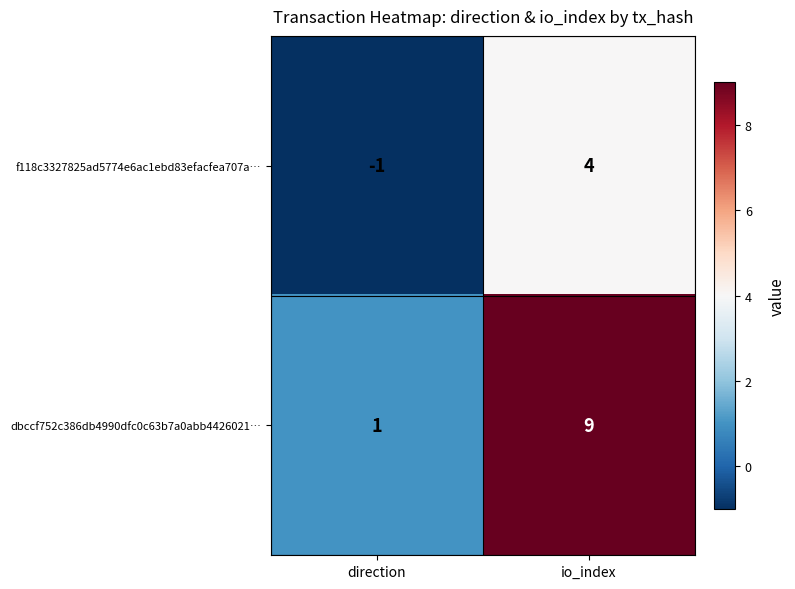

What is the spread (max minus min) of values at io_index?

5